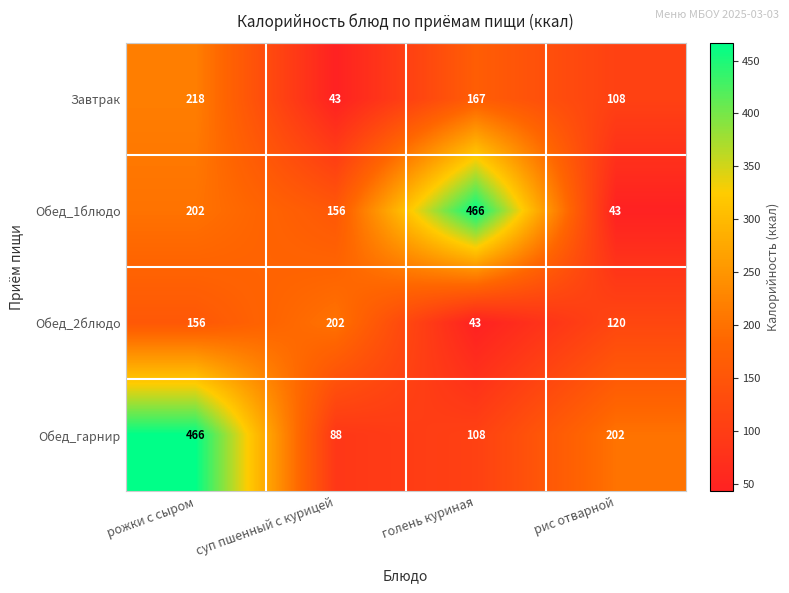

Is it true that Завтрак equals 75 at голень куриная?

False